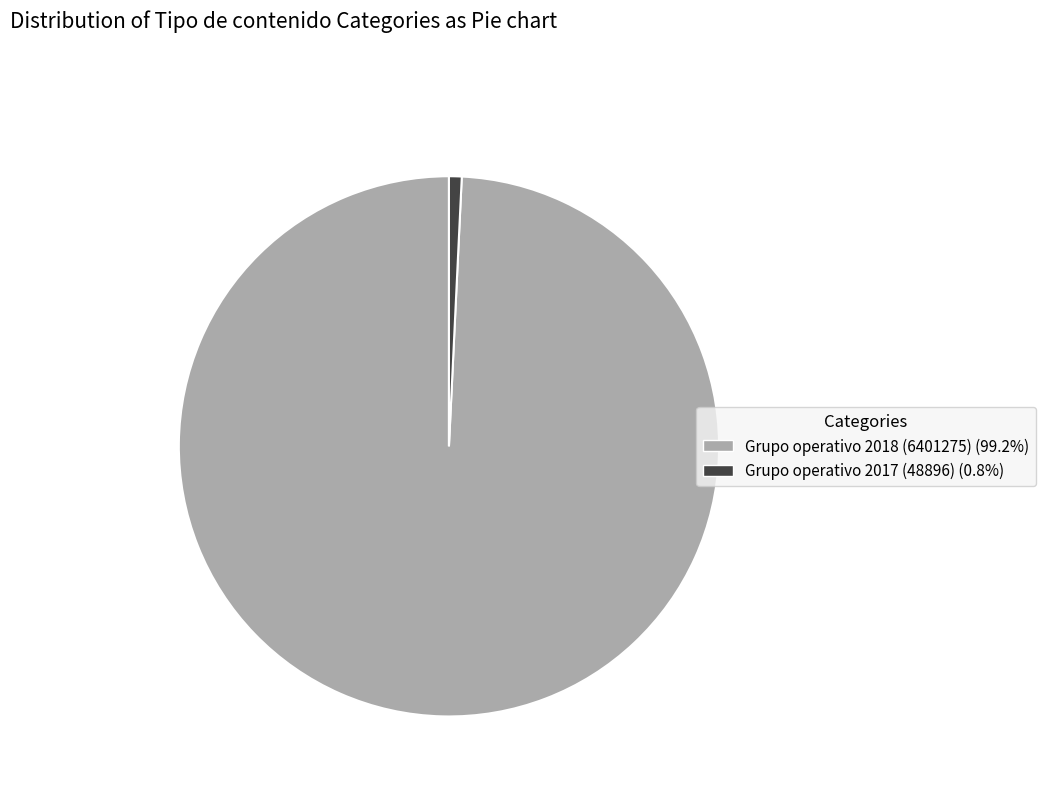

How many segments does this pie chart have?

2